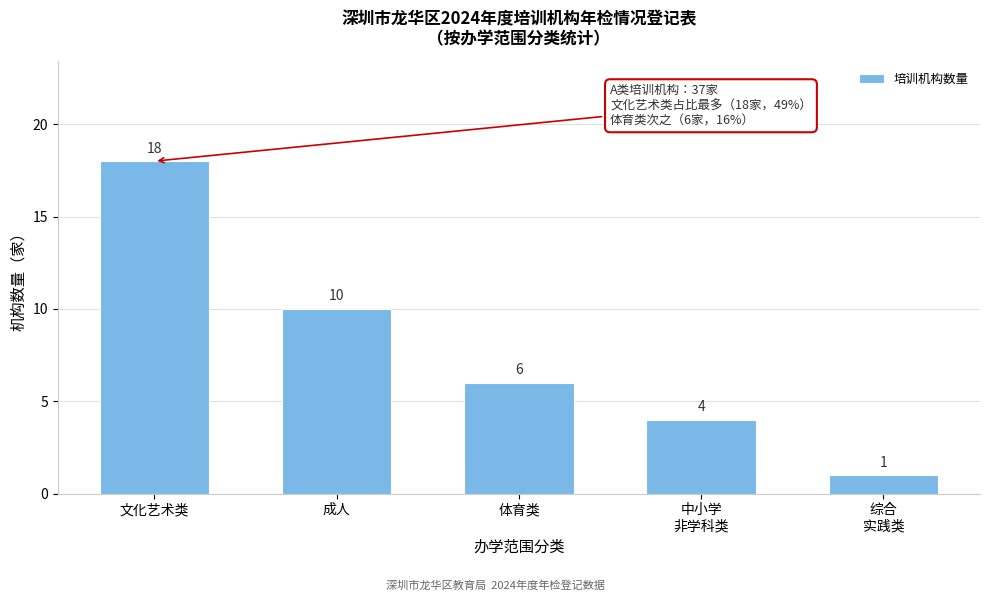

Reading left to right, extract all data points from this chart.

18	10	6	4	1